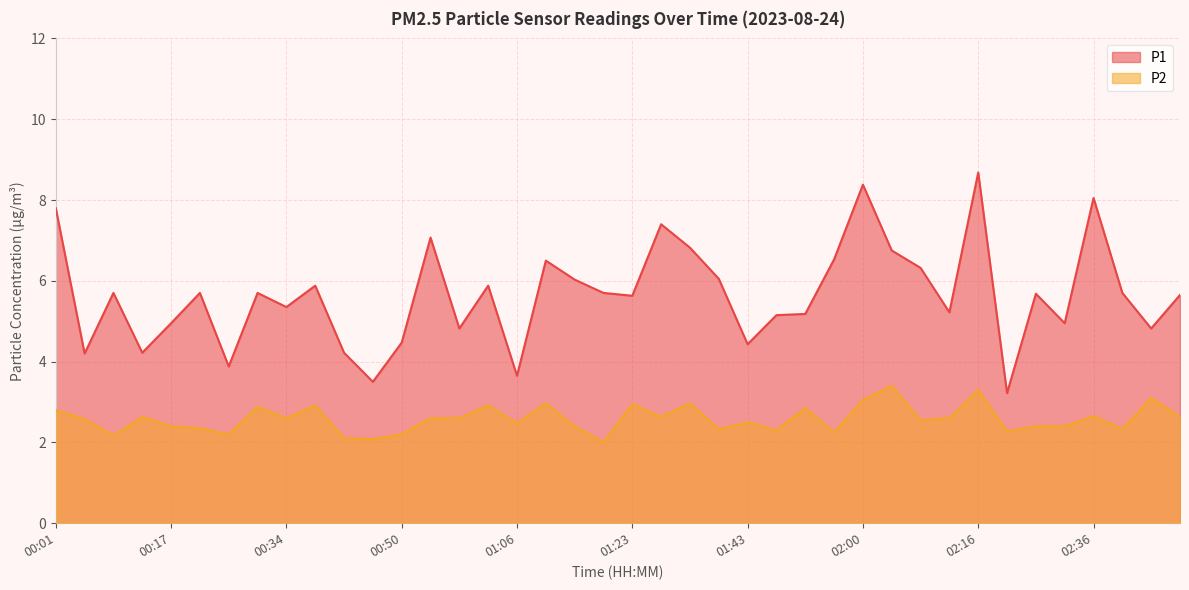

What value does the P1 series have at 02:48?

5.7